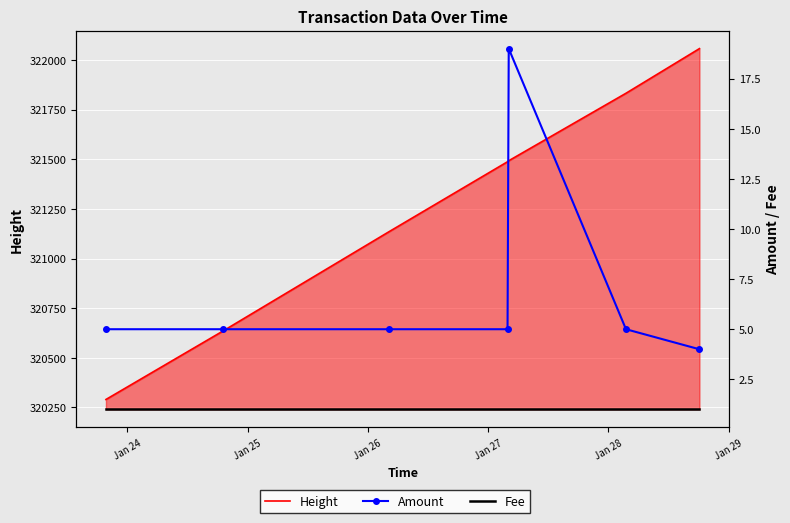

What is the label of the 2nd point from the left?

Jan 25